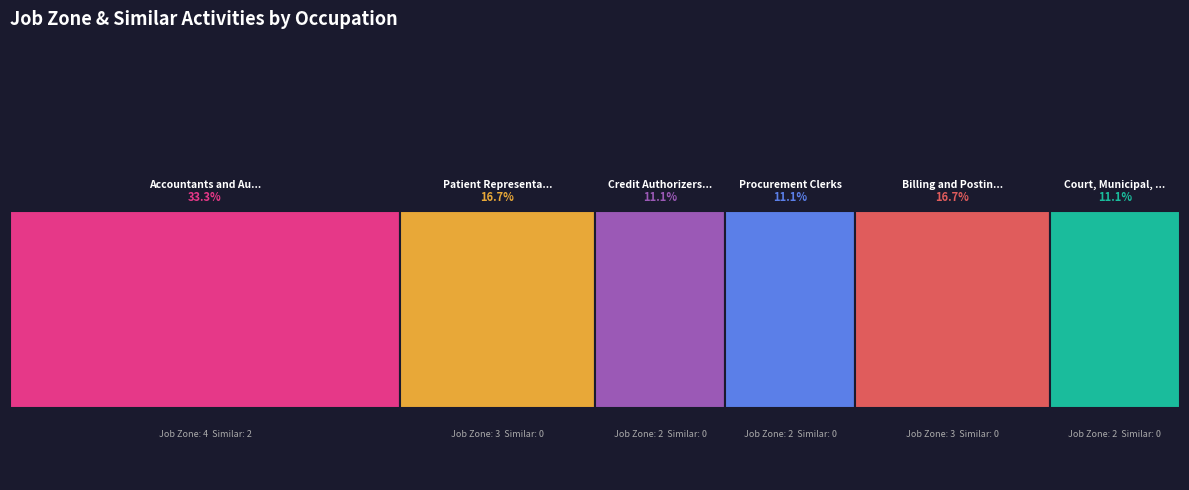

Reading right to left, what are all the values shown in this chart?

Job Zone: 2	3	2	2	3	4
Similar Activities: 0	0	0	0	0	2